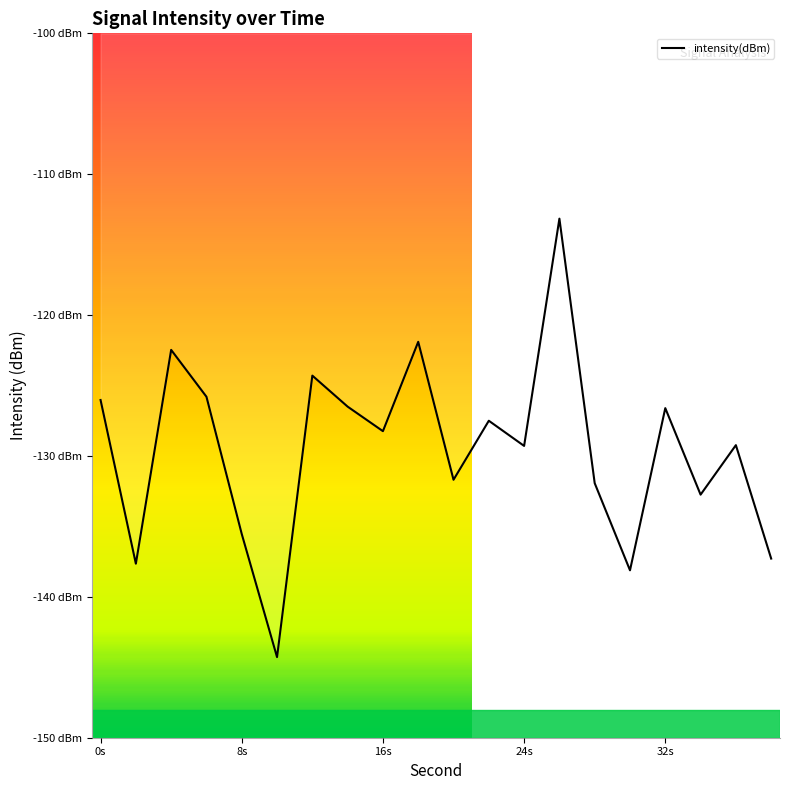

How many data points are less than -128?

11